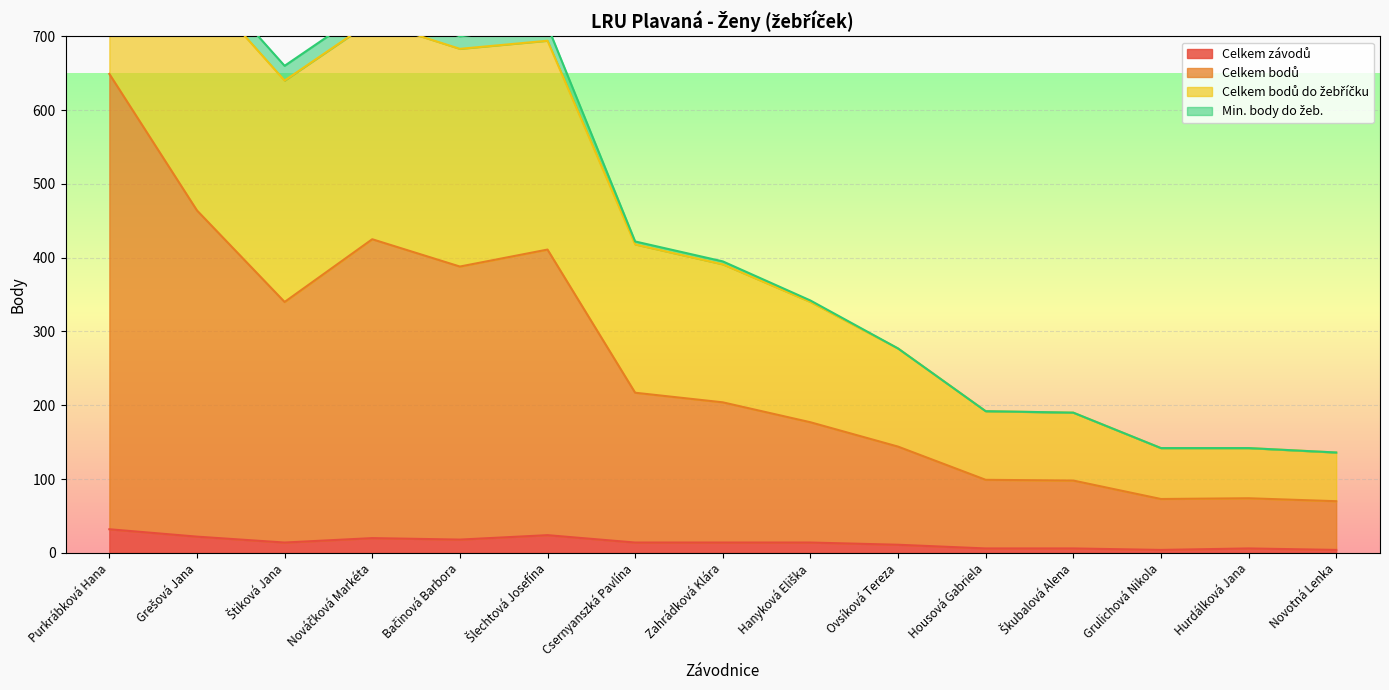

True or false: Celkem bodů has a value of 221 at Nováčková Markéta.

False